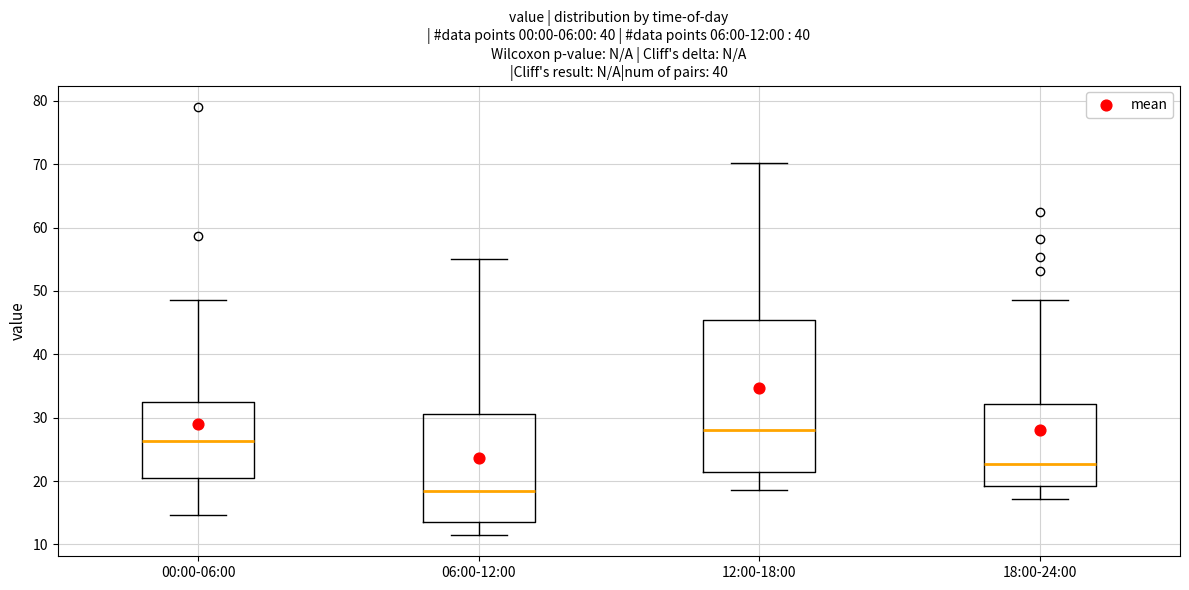

Which box is the tallest, from its lower edge to its upper edge?

12:00-18:00